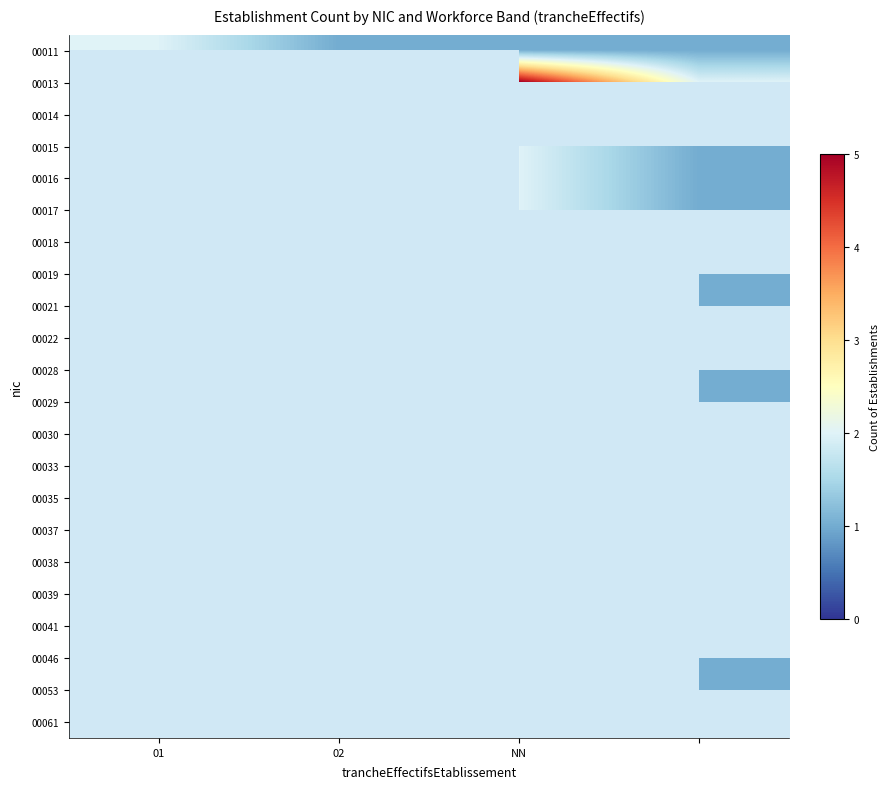

List the series in order of their peak value, lowest first.

00011, 00013, 00014, 00015, 00016, 00017, 00018, 00019, 00021, 00022, 00028, 00029, 00030, 00033, 00035, 00037, 00038, 00039, 00041, 00046, 00053, 00061